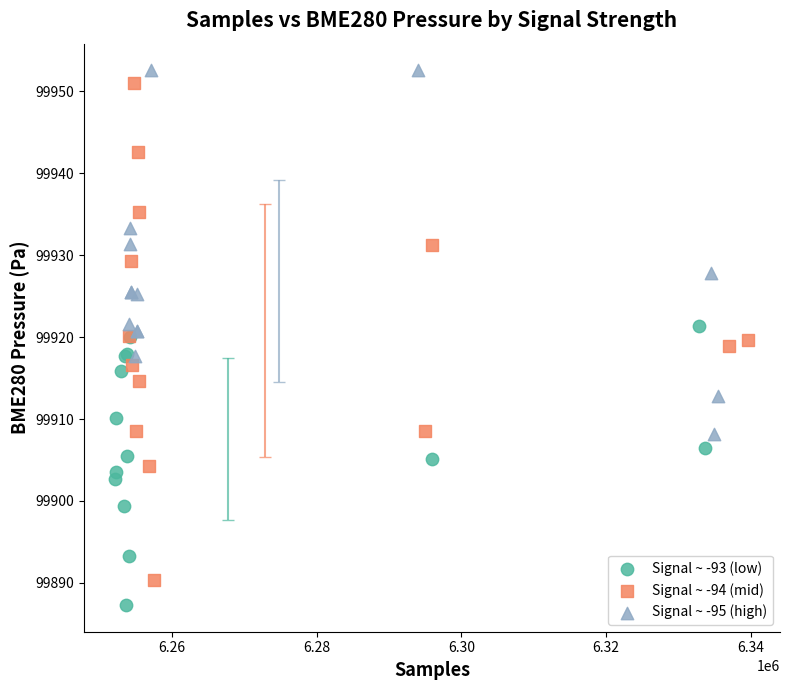

Which series contains the lowest Y value?

Signal ~ -93 (low)